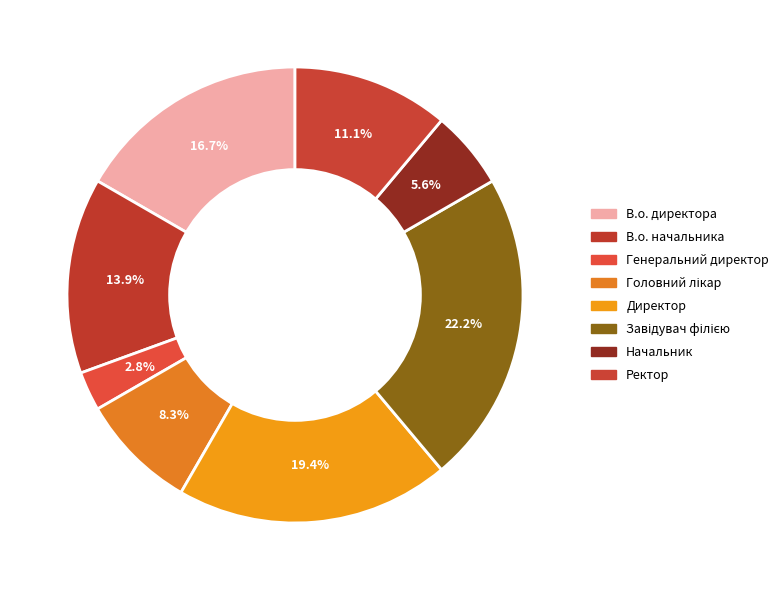

Do Ректор and Генеральний директор together represent more than half of the pie?

No